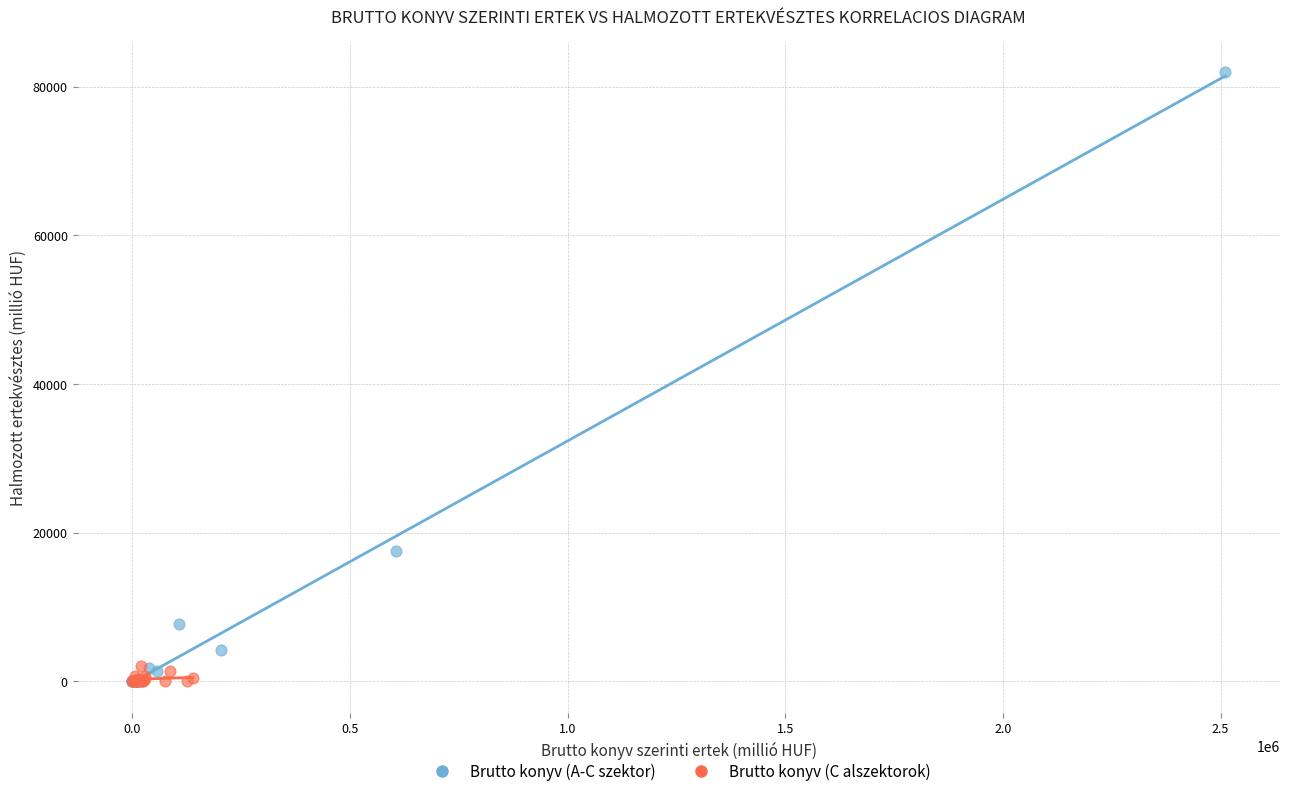

Which series contains the highest Y value?

Brutto konyv (A-C szektor)